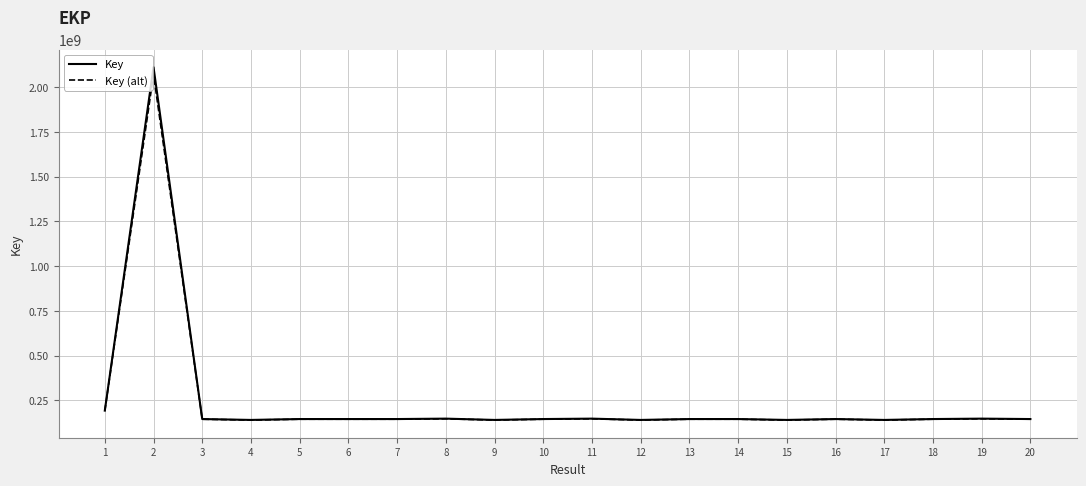

What is the spread (max minus min) of values at 2?

40238082.9